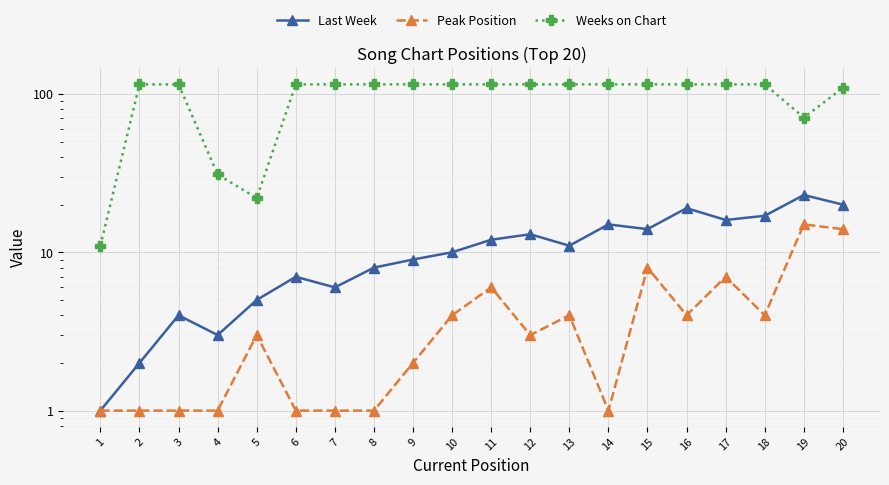

True or false: Last Week and Weeks on Chart cross at least once.

False